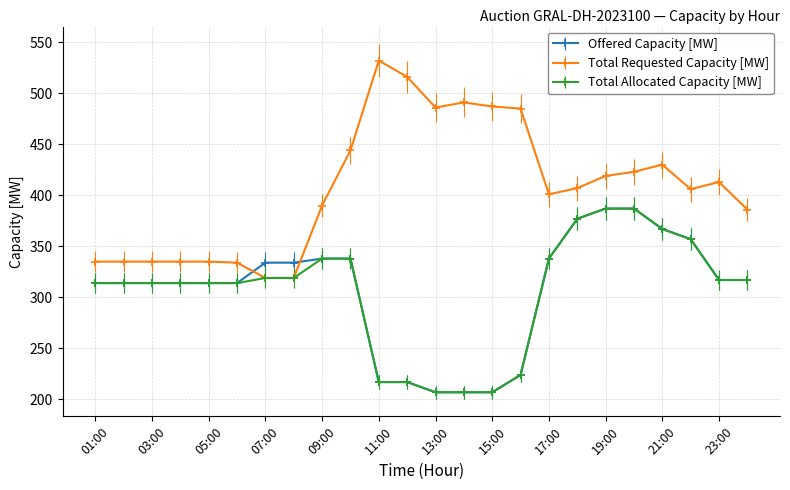

At how many categories does at least one series exceed 477?

6